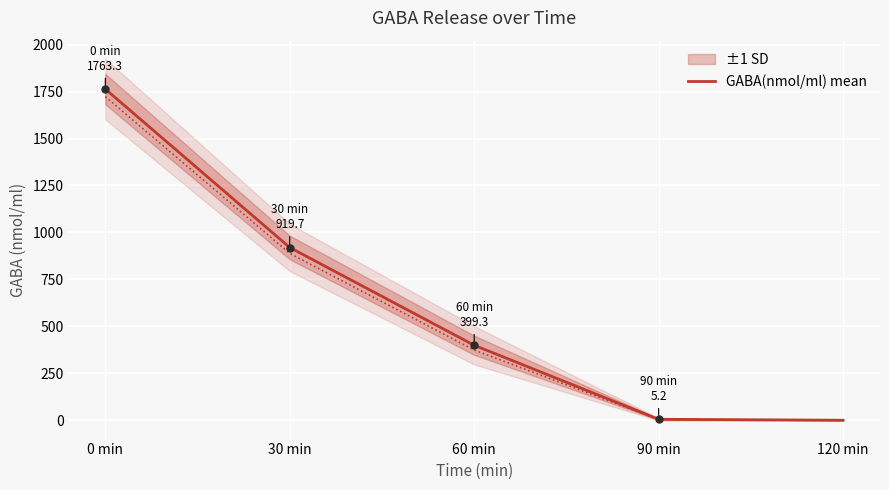

Which category has the highest value across all series?

0 min